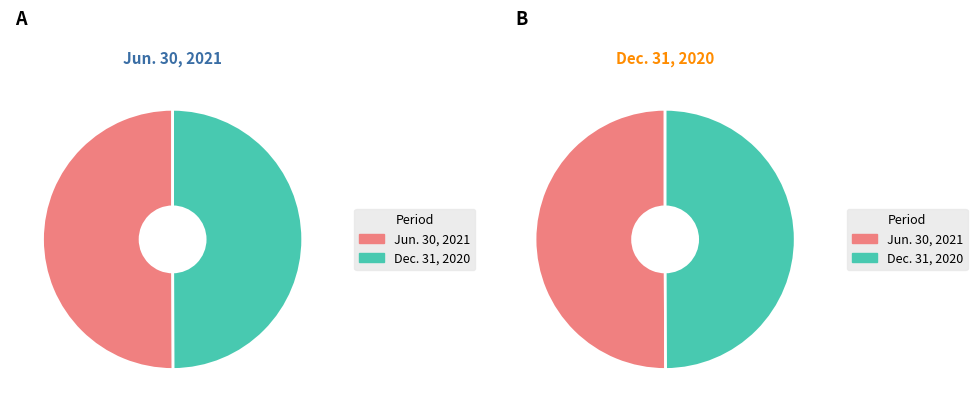

Which category accounts for the majority?

Jun. 30, 2021